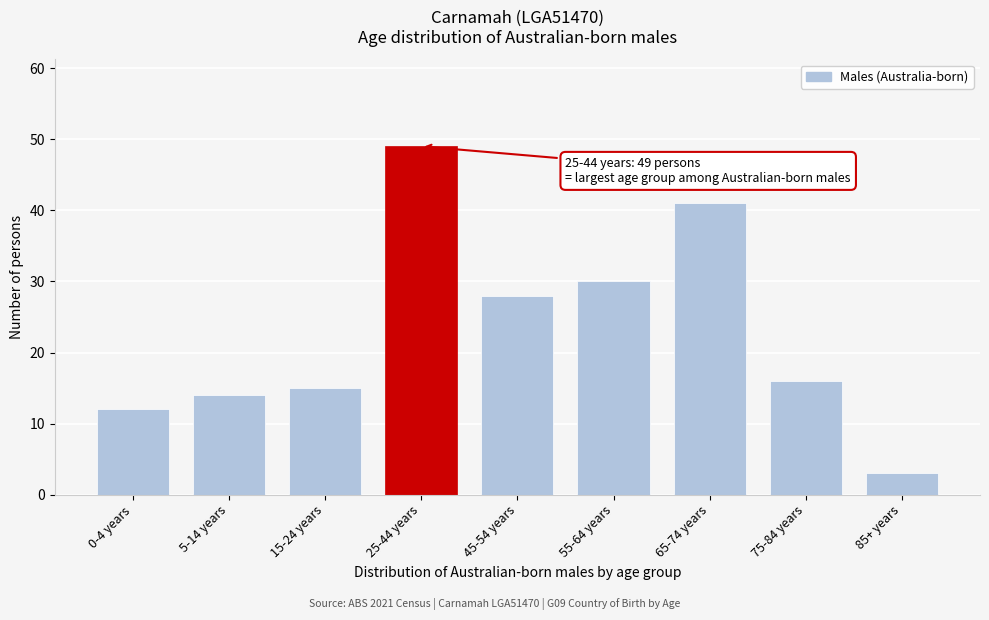

Reading left to right, transcribe all the data shown in this chart.

0-4 years=12	5-14 years=14	15-24 years=15	25-44 years=49	45-54 years=28	55-64 years=30	65-74 years=41	75-84 years=16	85+ years=3